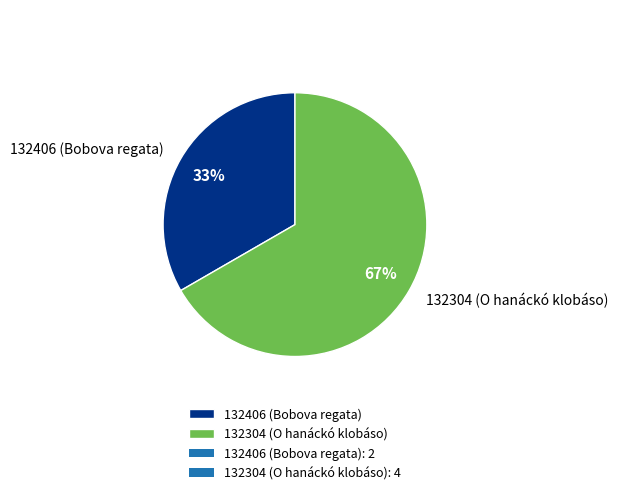

Which category accounts for the majority?

132304 (O hanáckó klobáso)